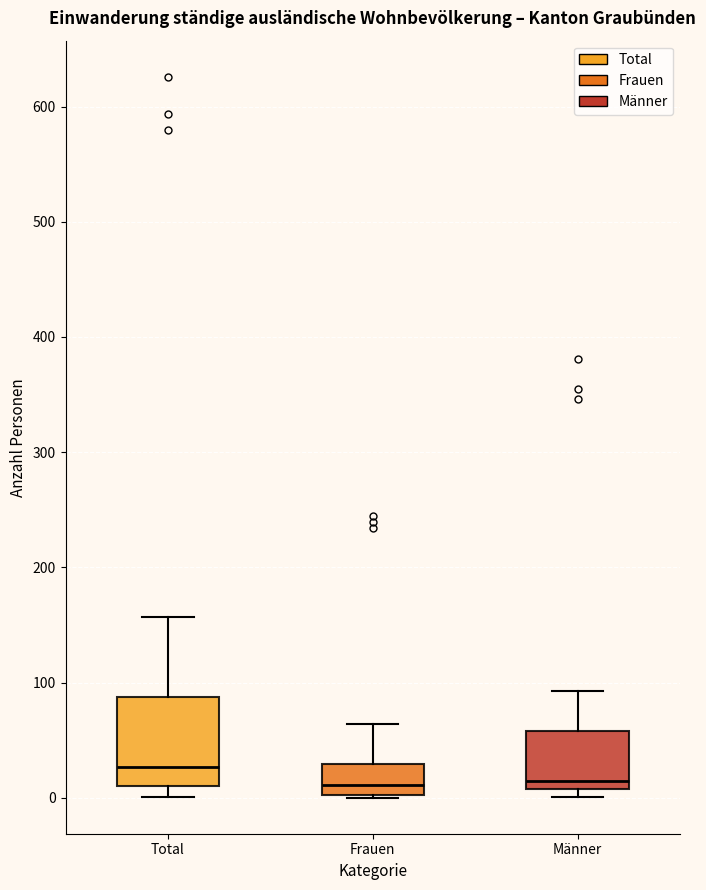

Where does the upper whisker of the box for Frauen end on the y-axis? The values are not printed on the chart, so give them approximately, as read against the axis.

60